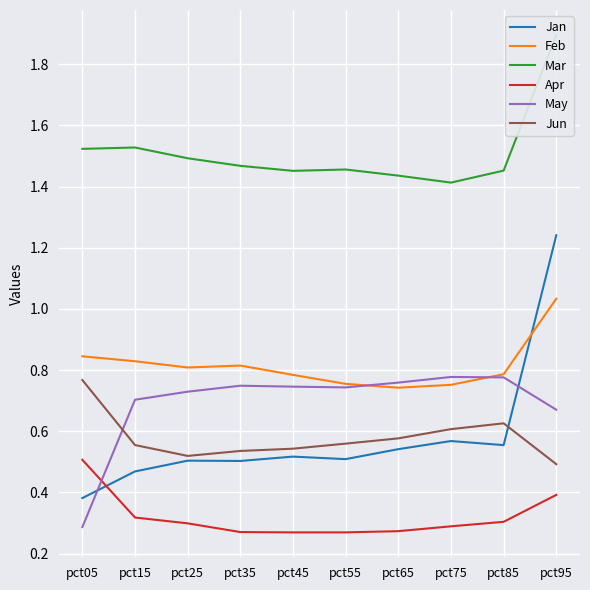

Which label corresponds to the smallest value in the chart?

pct45